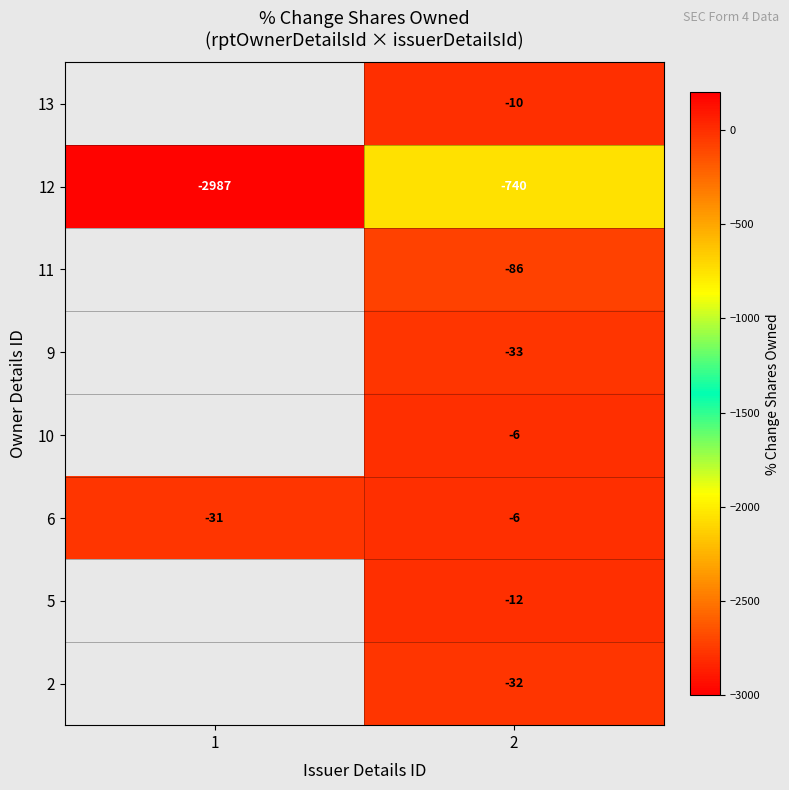

The value of 5 at 2 is -6. True or false?

False